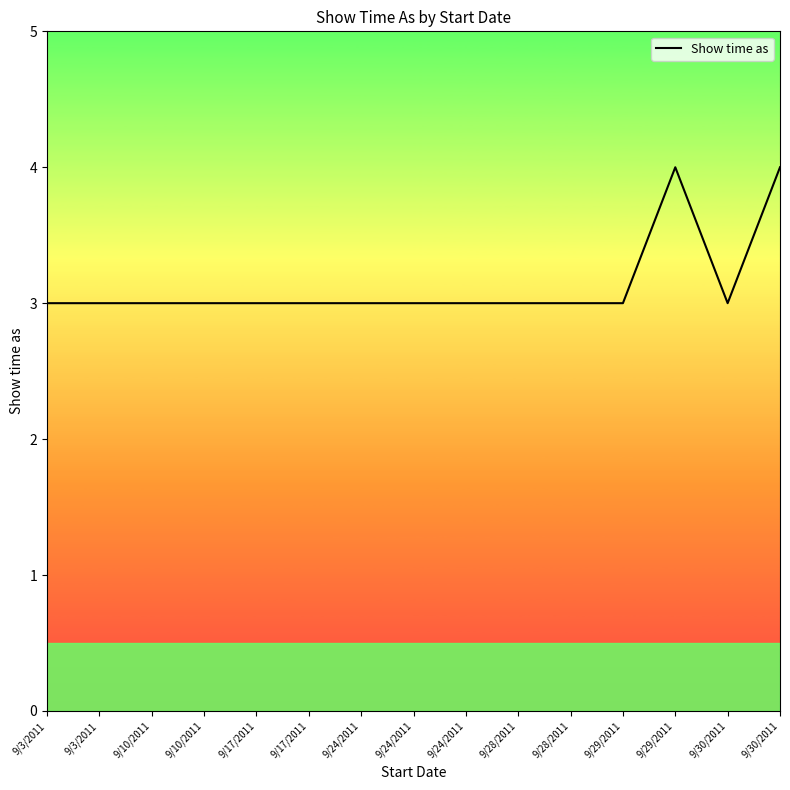

Does the chart display data point markers on the line(s)?

No